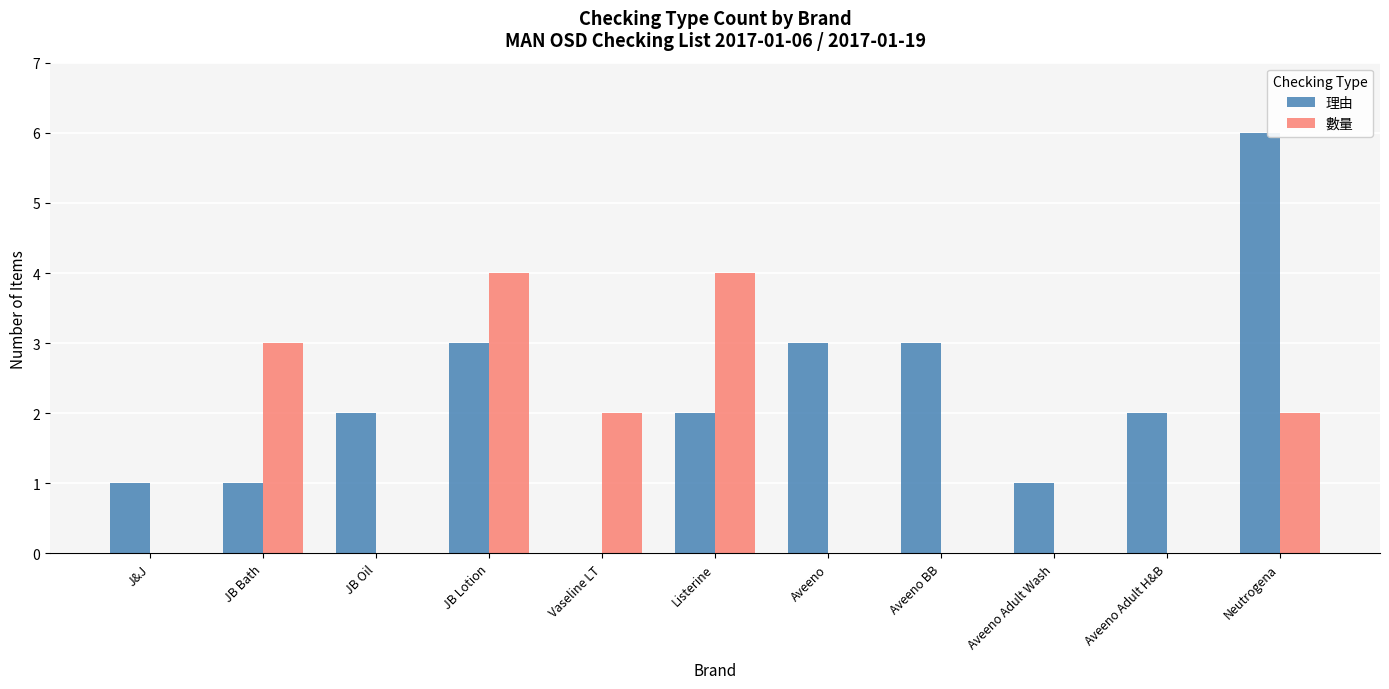

What is the average value of the 數量 series?

1